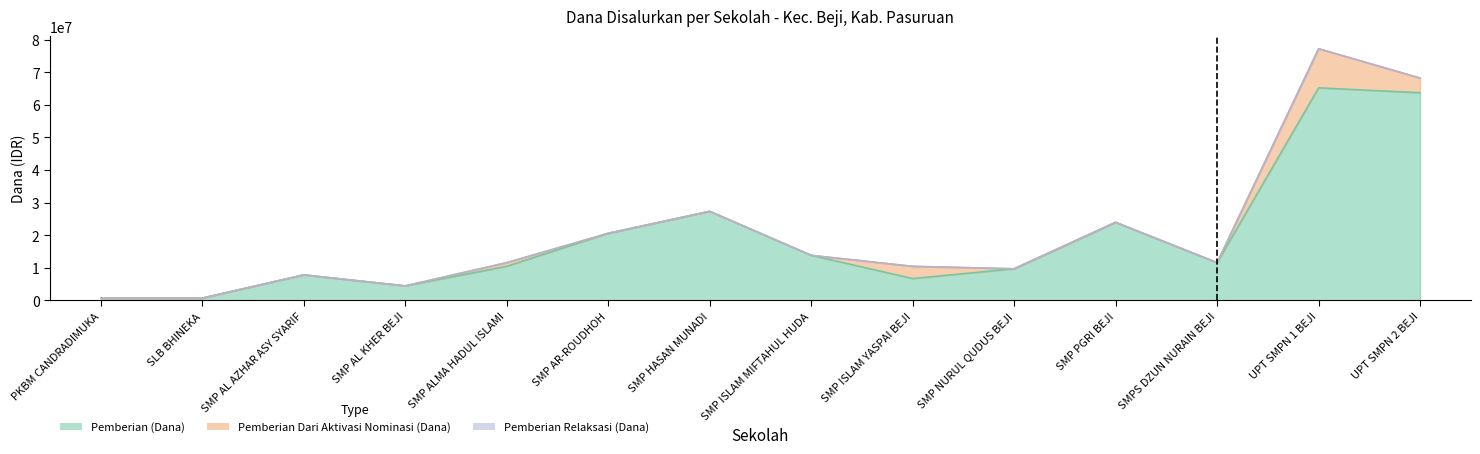

Does the chart have visible grid lines?

No